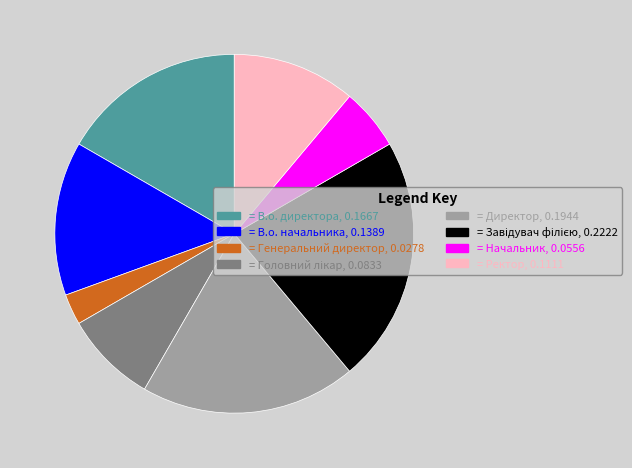

Is = Генеральний директор, 0.0278 the majority of the pie?

No